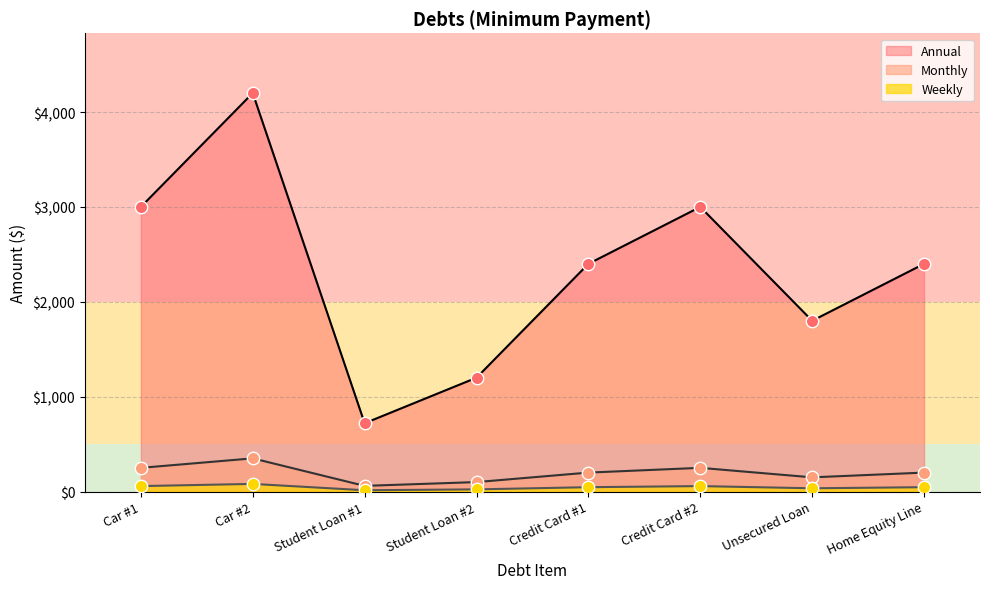

What is the total value across all series at Student Loan #1?

793.9